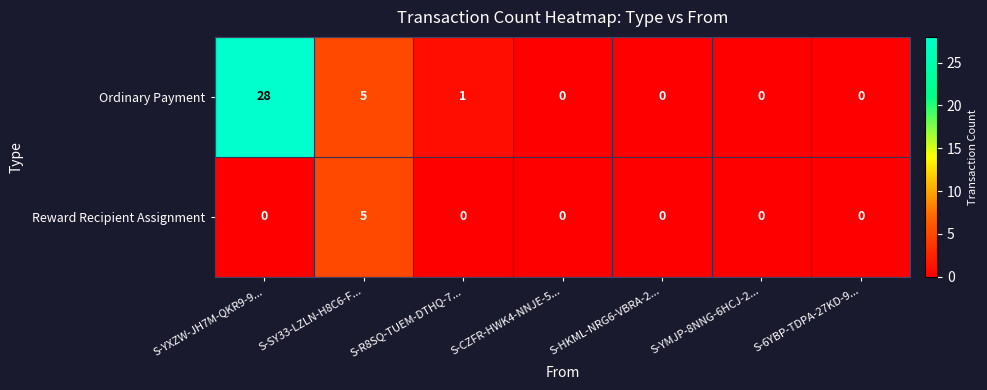

Which series has the largest range (max minus min)?

Ordinary Payment